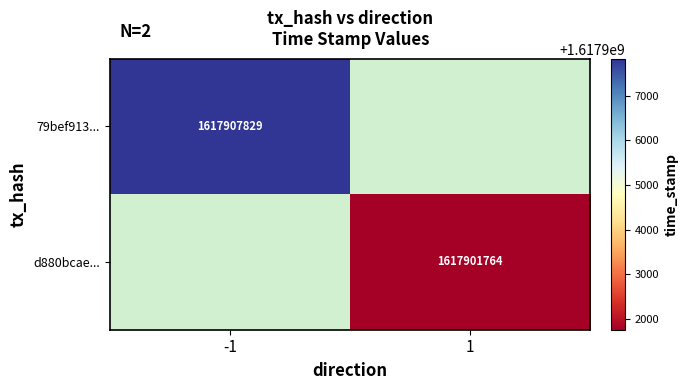

Count the number of data series in this chart.

2